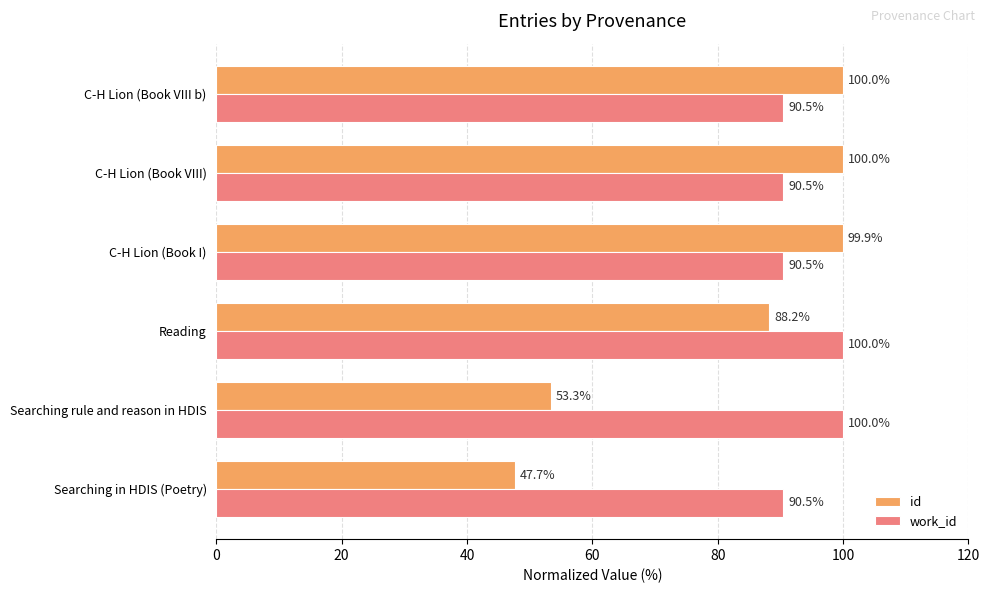

Which series has the largest total across all categories?

work_id